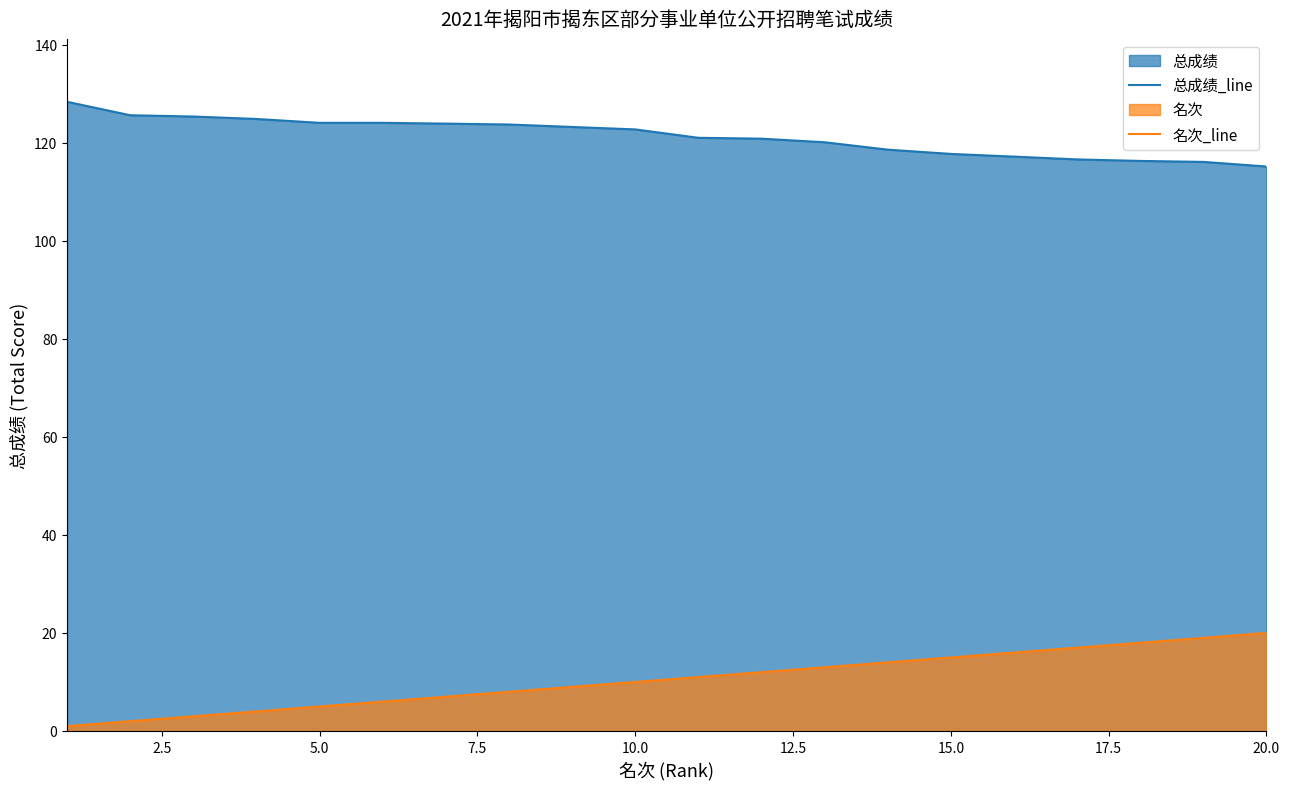

Which series has the largest total across all categories?

总成绩_line